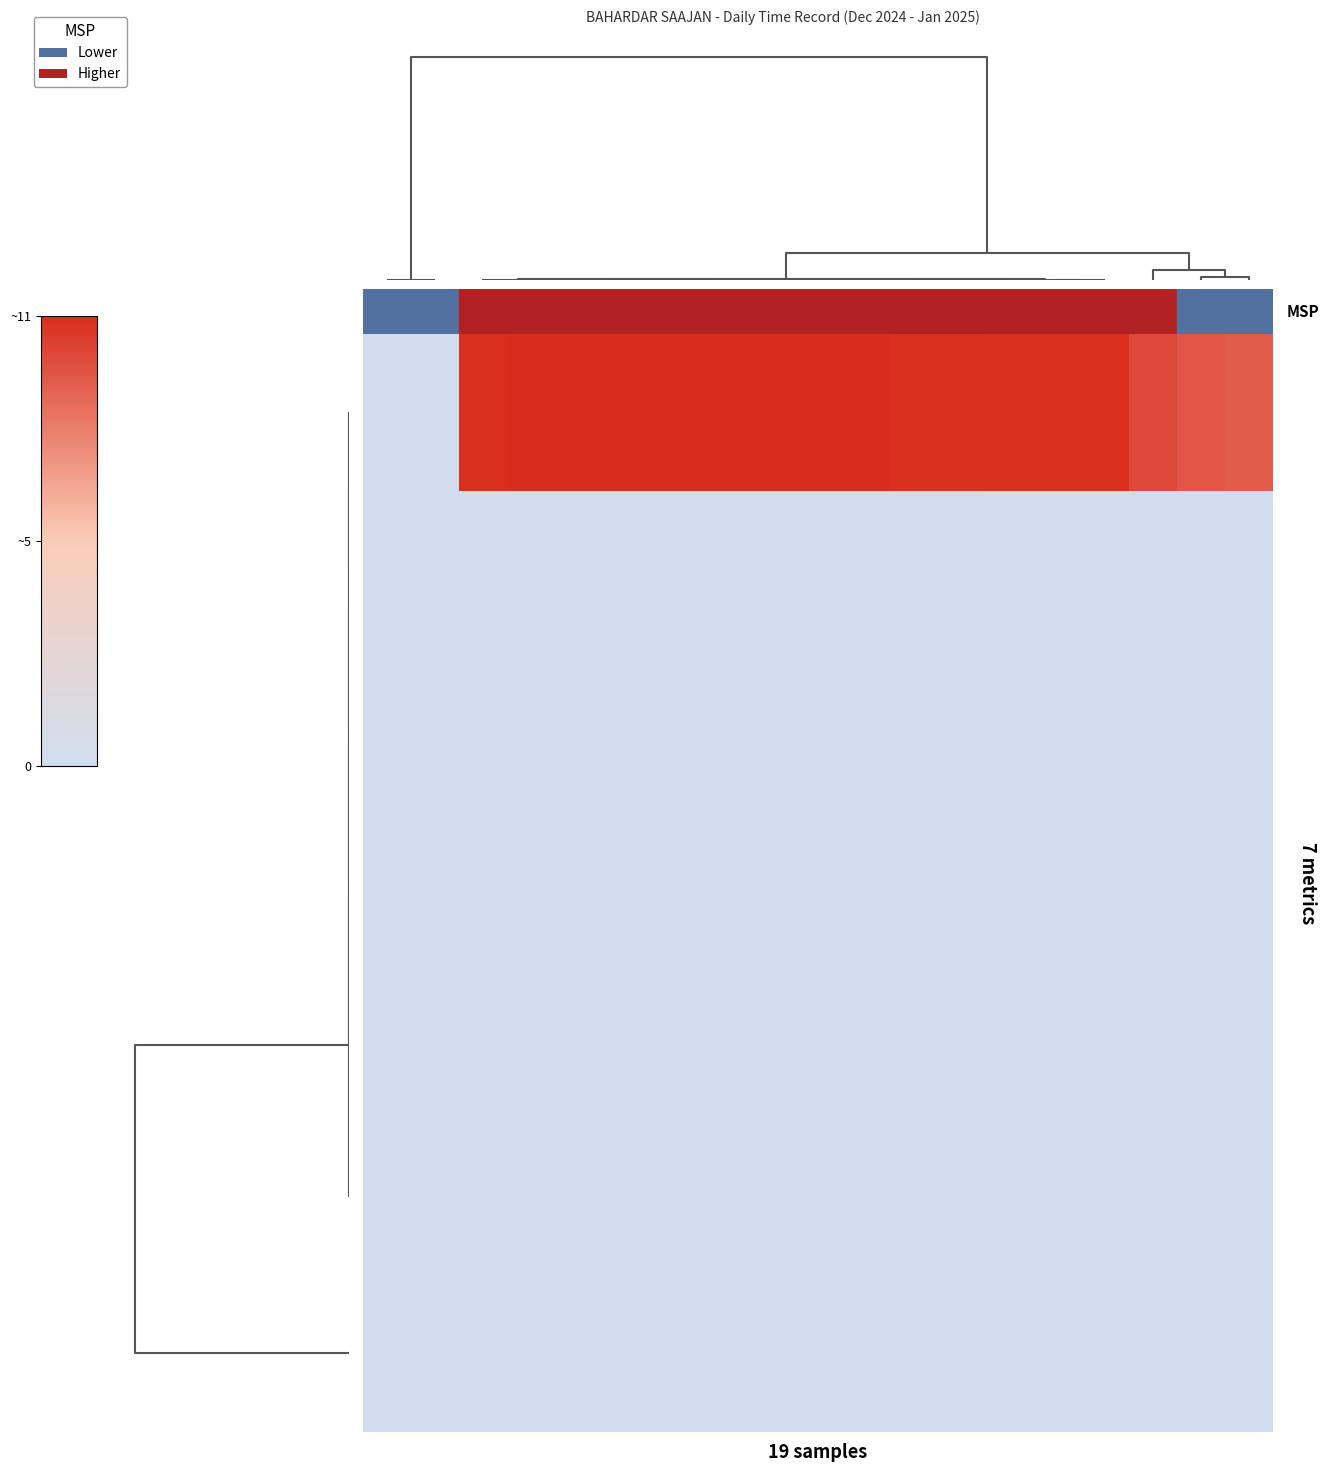

At how many categories does at least one series exceed 0?

17